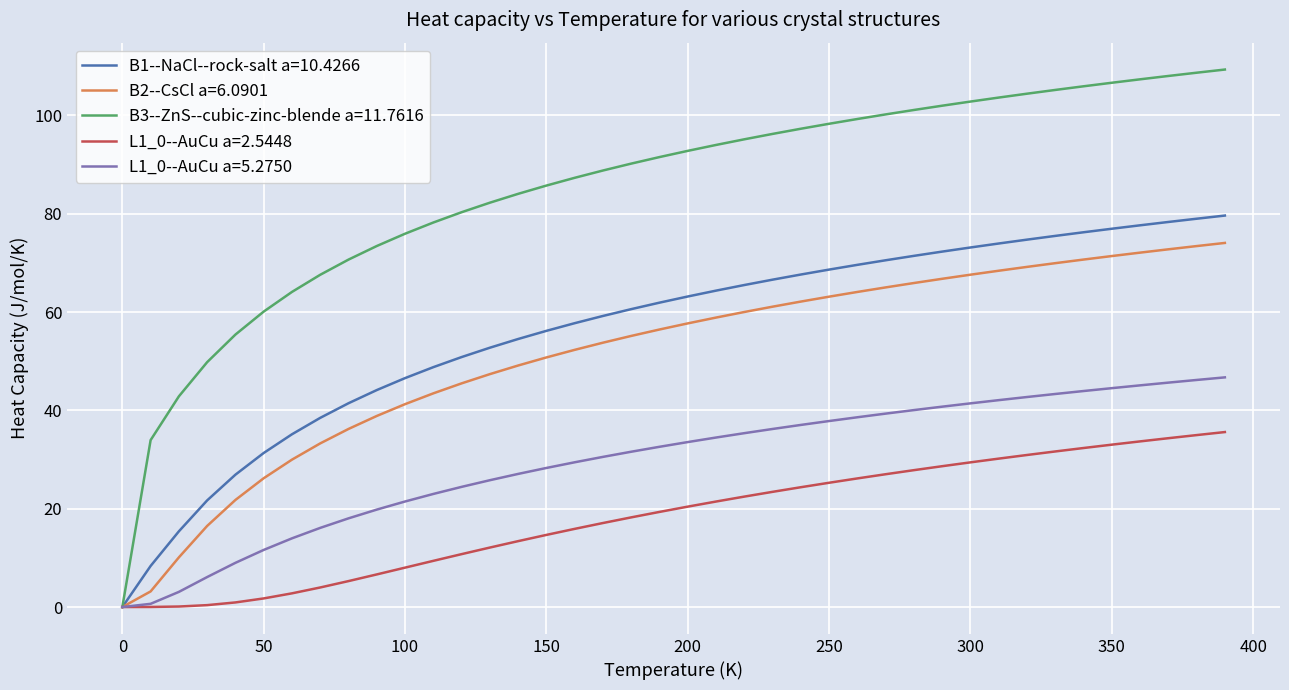

Which series has the largest total across all categories?

B3--ZnS--cubic-zinc-blende a=11.7616